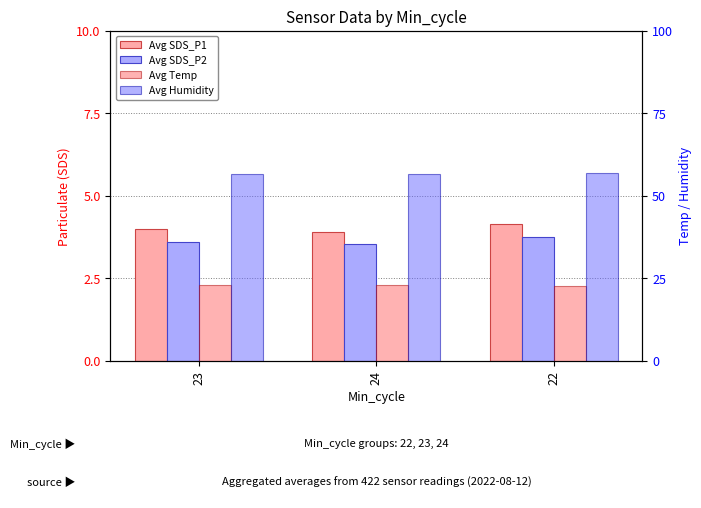

What is the label of the 2nd bar from the left?

24